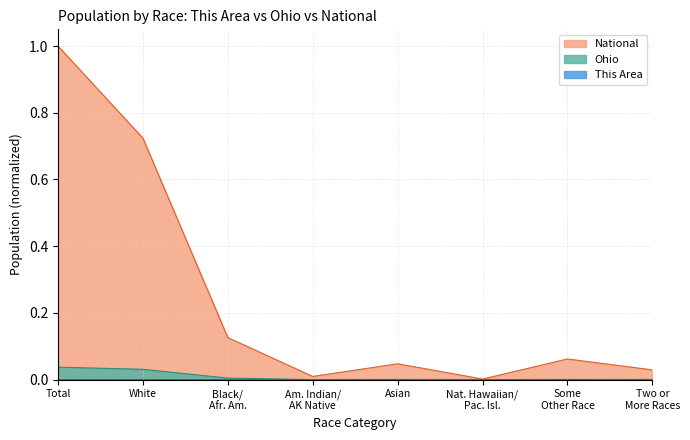

What is the difference between the second highest and minimum values in the National series?

0.7